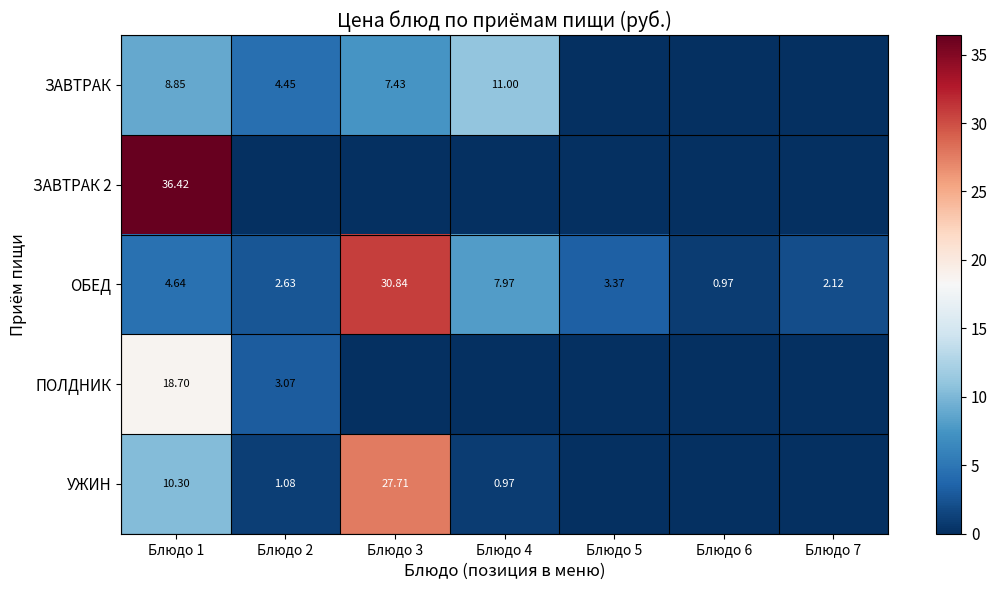

Is it true that УЖИН equals -14.5 at Блюдо 6?

False